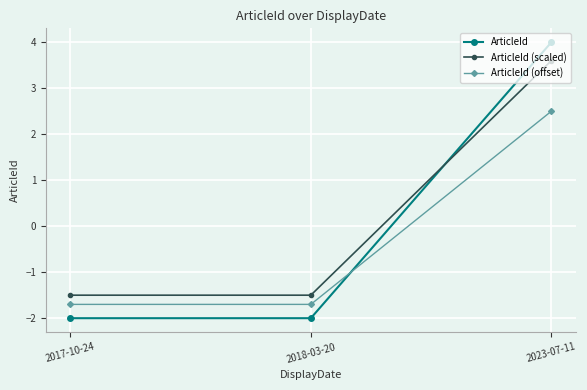

Reading left to right, what are all the values shown in this chart?

ArticleId: 2017-10-24=-2.0	2018-03-20=-2.0	2023-07-11=4.0
ArticleId (scaled): 2017-10-24=-1.5	2018-03-20=-1.5	2023-07-11=3.6
ArticleId (offset): 2017-10-24=-1.7	2018-03-20=-1.7	2023-07-11=2.5